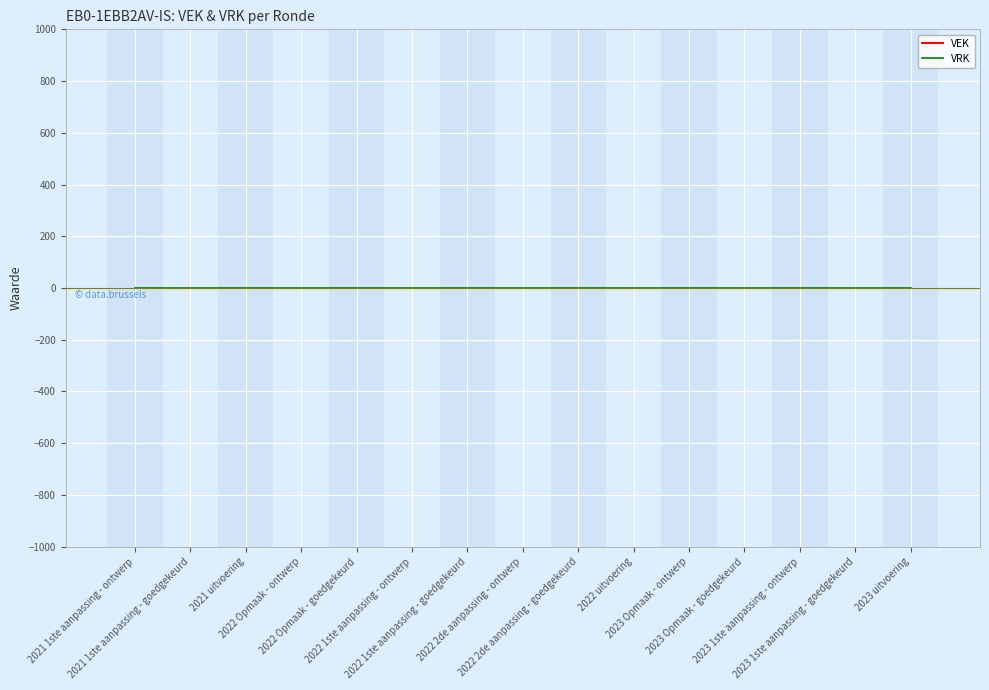

True or false: VEK and VRK intersect in this chart.

False